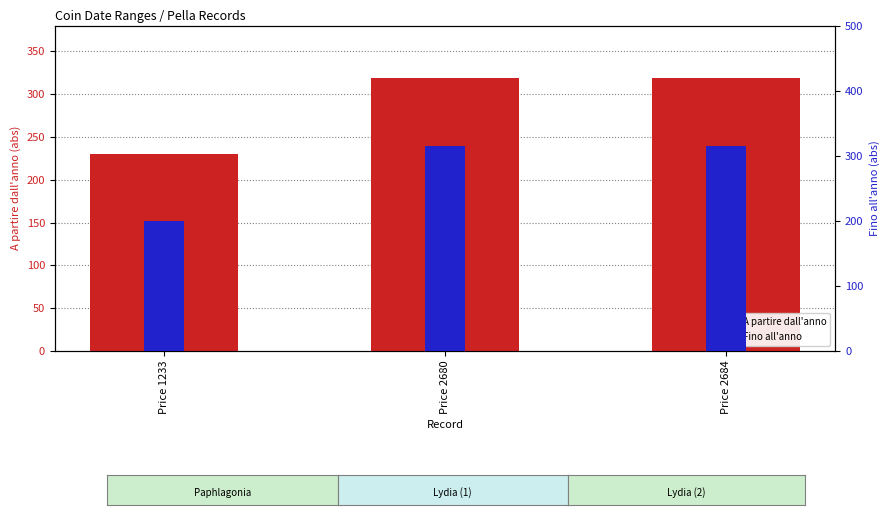

Rank the series by their maximum value, from lowest to highest.

Fino all'anno, A partire dall'anno